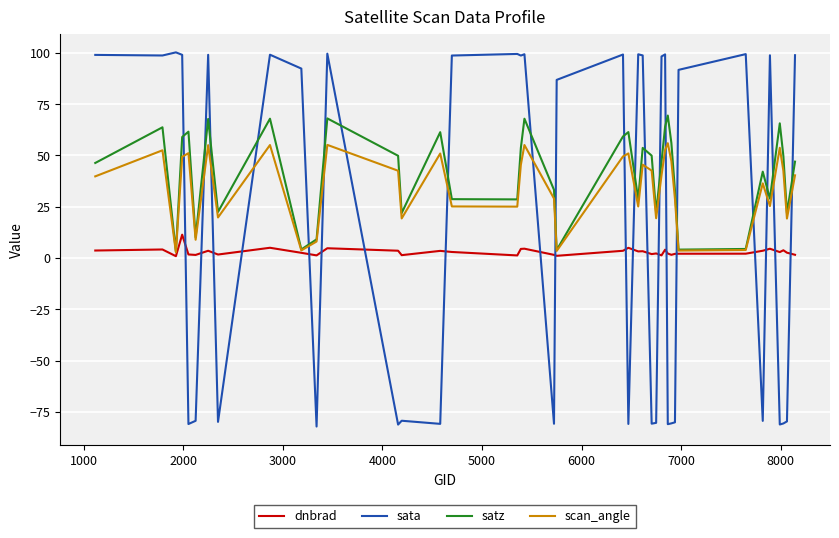

How many times do dnbrad and sata cross each other?

20